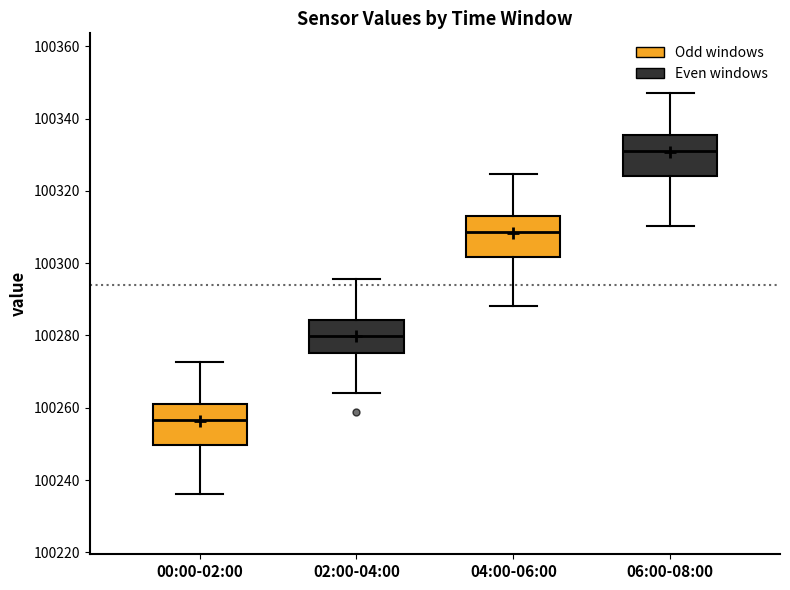

Reading left to right, read every box against the y-axis: the position of its median line, the range the box covers, and the ends of its whiskers. The values are not printed on the chart, so give them approximately, as read against the axis.

00:00-02:00: median 100256, box 100250 to 100262, whiskers 100236 to 100272
02:00-04:00: median 100280, box 100276 to 100284, whiskers 100264 to 100296
04:00-06:00: median 100308, box 100302 to 100314, whiskers 100288 to 100324
06:00-08:00: median 100330, box 100324 to 100336, whiskers 100310 to 100346